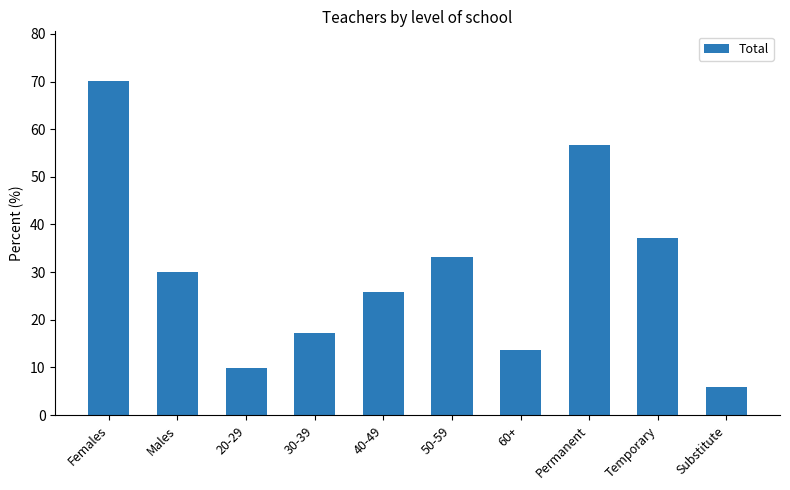

Reading left to right, extract all data points from this chart.

Females=70.0	Males=30.0	20-29=9.9	30-39=17.3	40-49=25.8	50-59=33.2	60+=13.7	Permanent=56.6	Temporary=37.2	Substitute=5.9